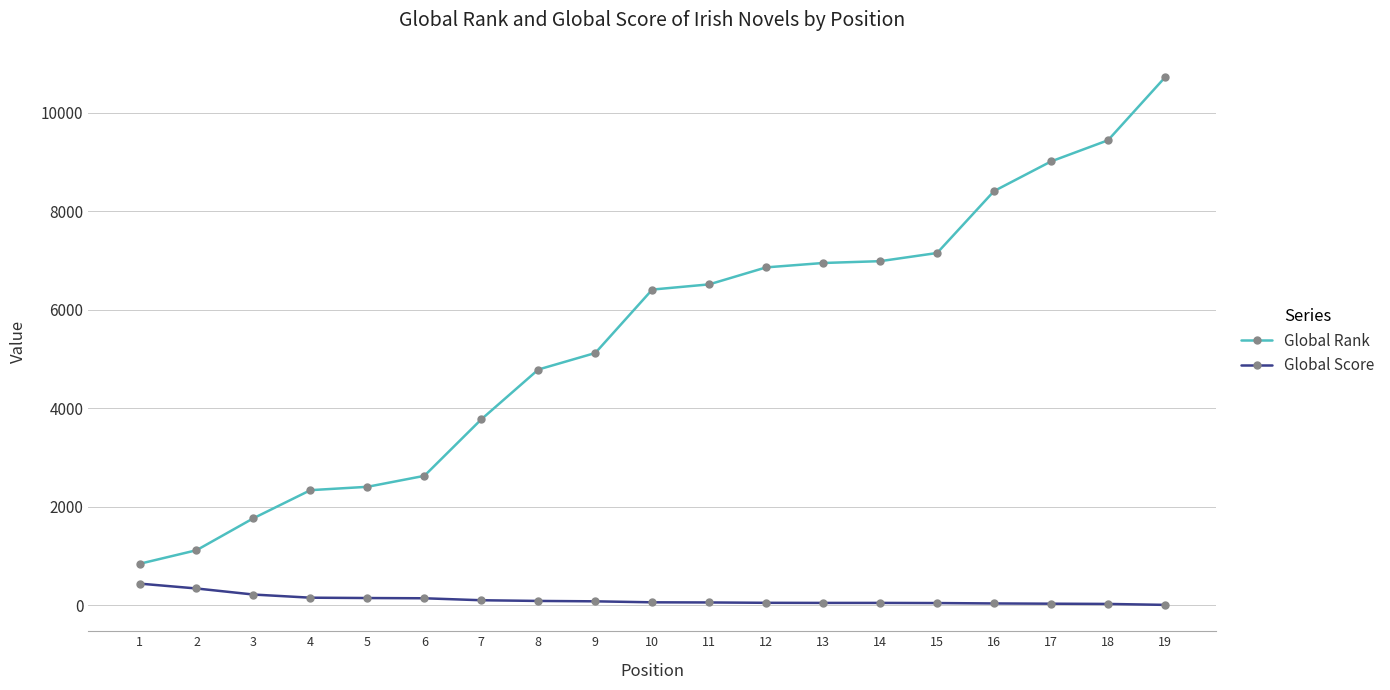

Does the chart display data point markers on the line(s)?

Yes